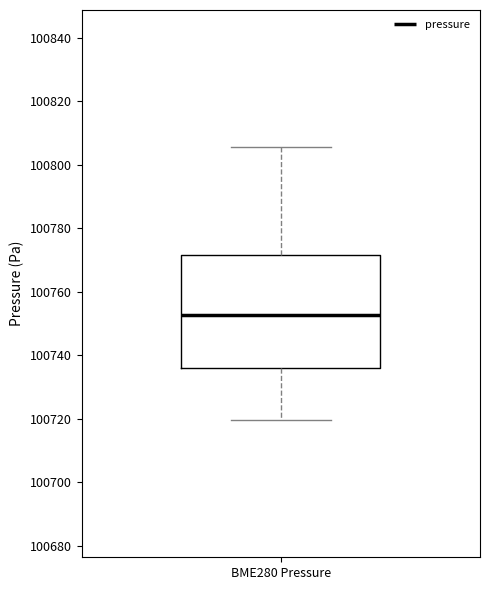

Where is the lower edge of the box for BME280 Pressure on the y-axis? The values are not printed on the chart, so give them approximately, as read against the axis.

100736